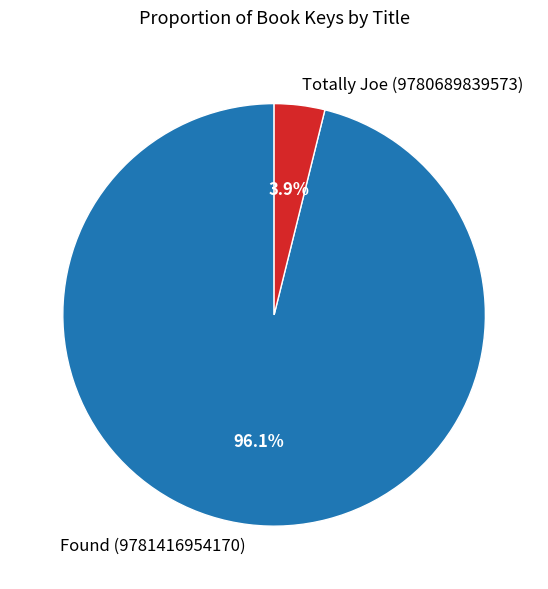

Combined, do Totally Joe (9780689839573) and Found (9781416954170) account for over 50%?

Yes